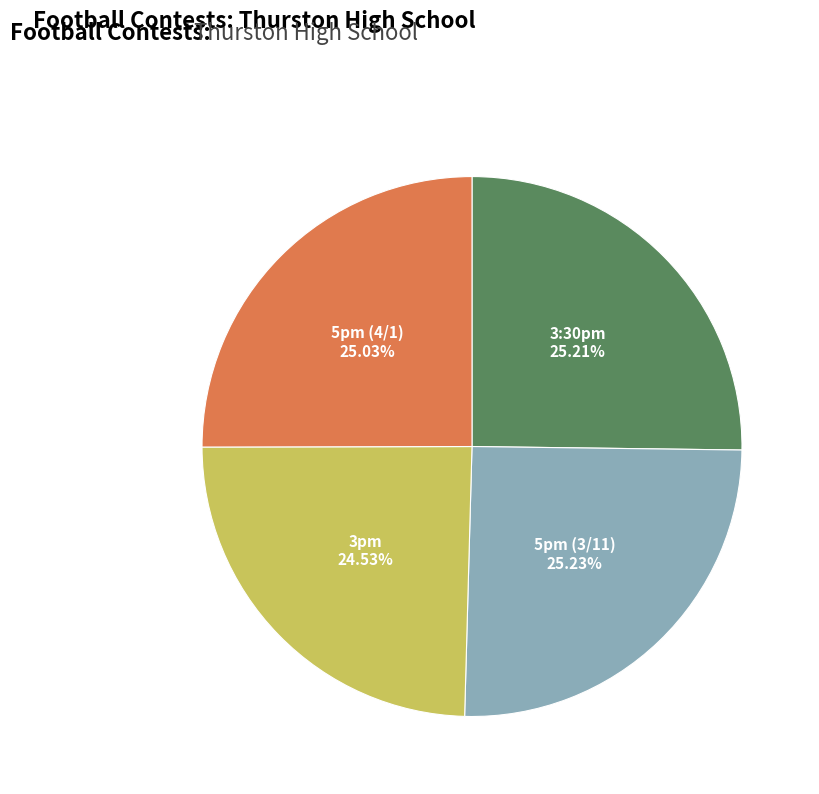

Is there a majority slice in this chart?

No